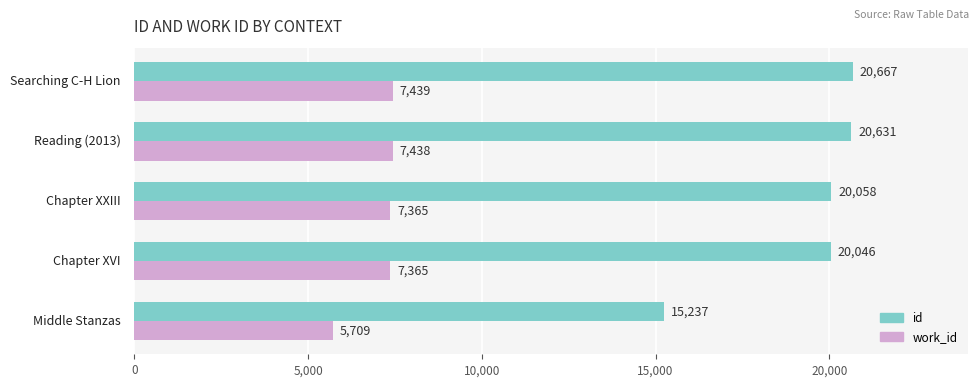

Which series has the widest spread of values?

id